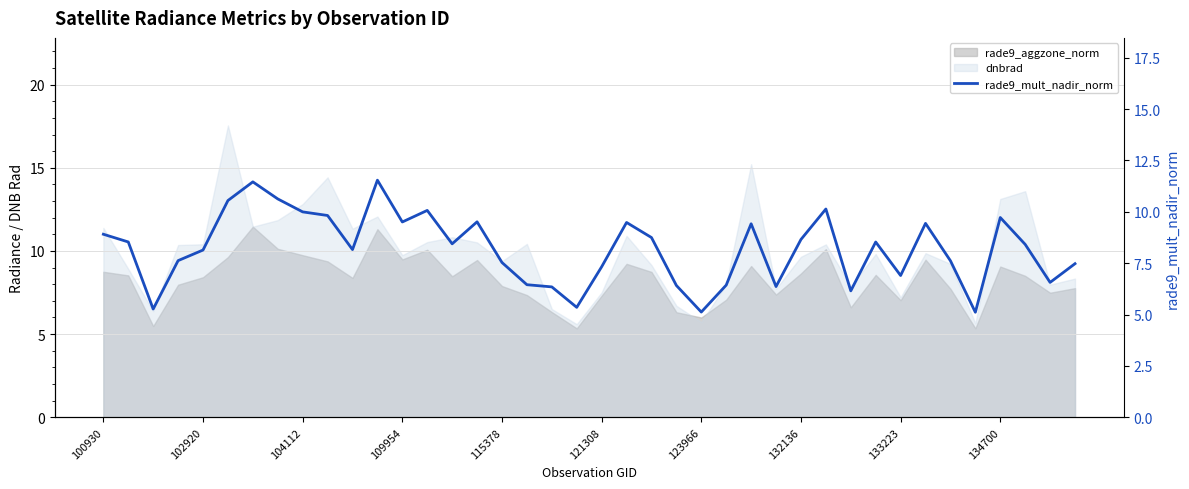

List the labels in order of value, smallest first.

35, 24, 104112, 19, 30, 18, 27, 23, 25, 17, 38, 32, 20, 39, 16, 34, 109954, 115378, 10, 37, 14, 31, 102920, 28, 22, 100930, 26, 33, 21, 12, 15, 36, 134700, 133223, 13, 29, 121308, 132136, 123966, 11